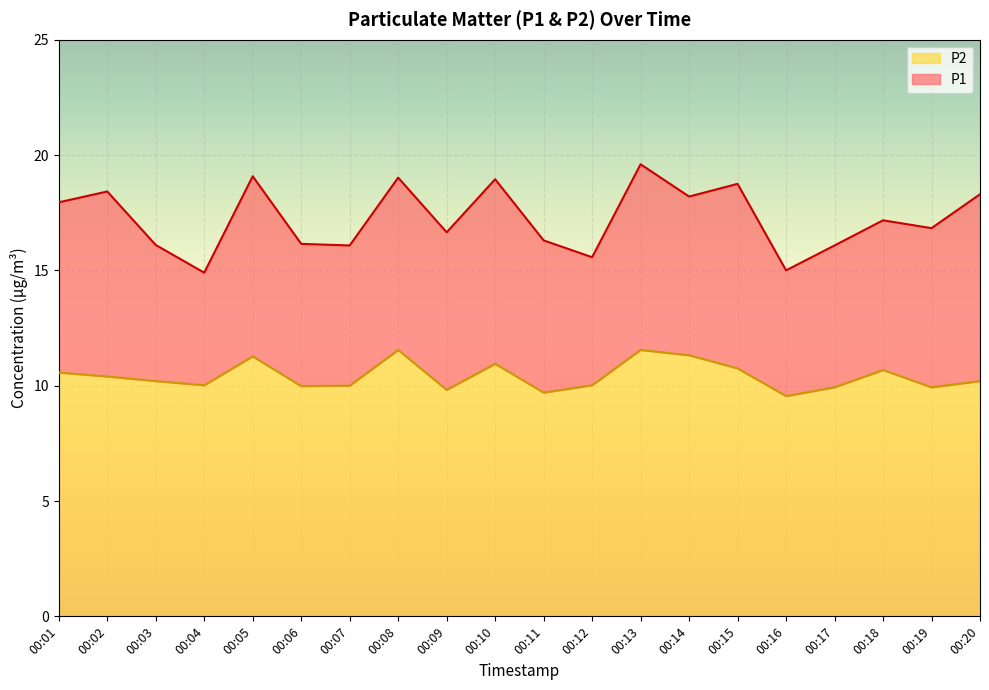

Is it true that P1 equals 15.0 at 00:16?

True